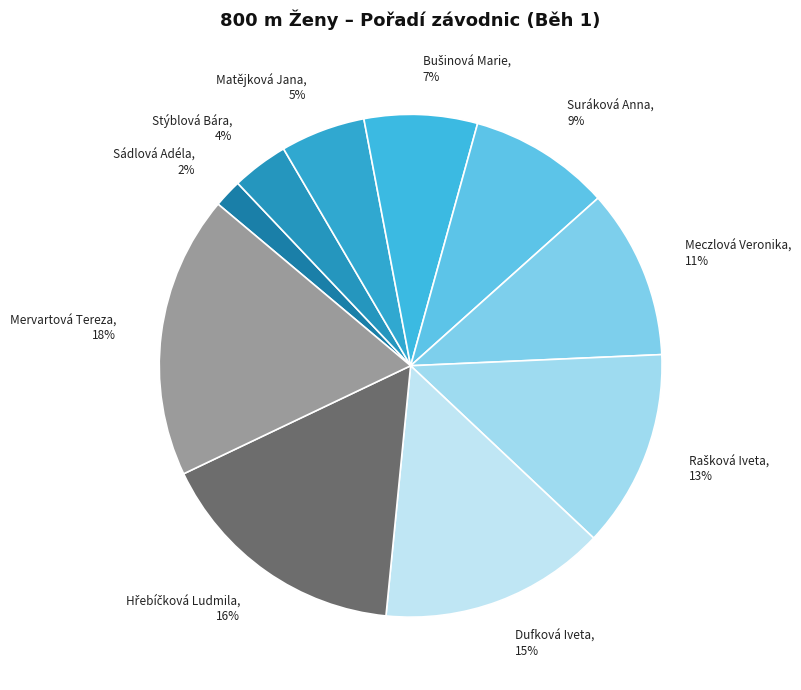

Between Matějková Jana and Suráková Anna, which is larger?

Suráková Anna